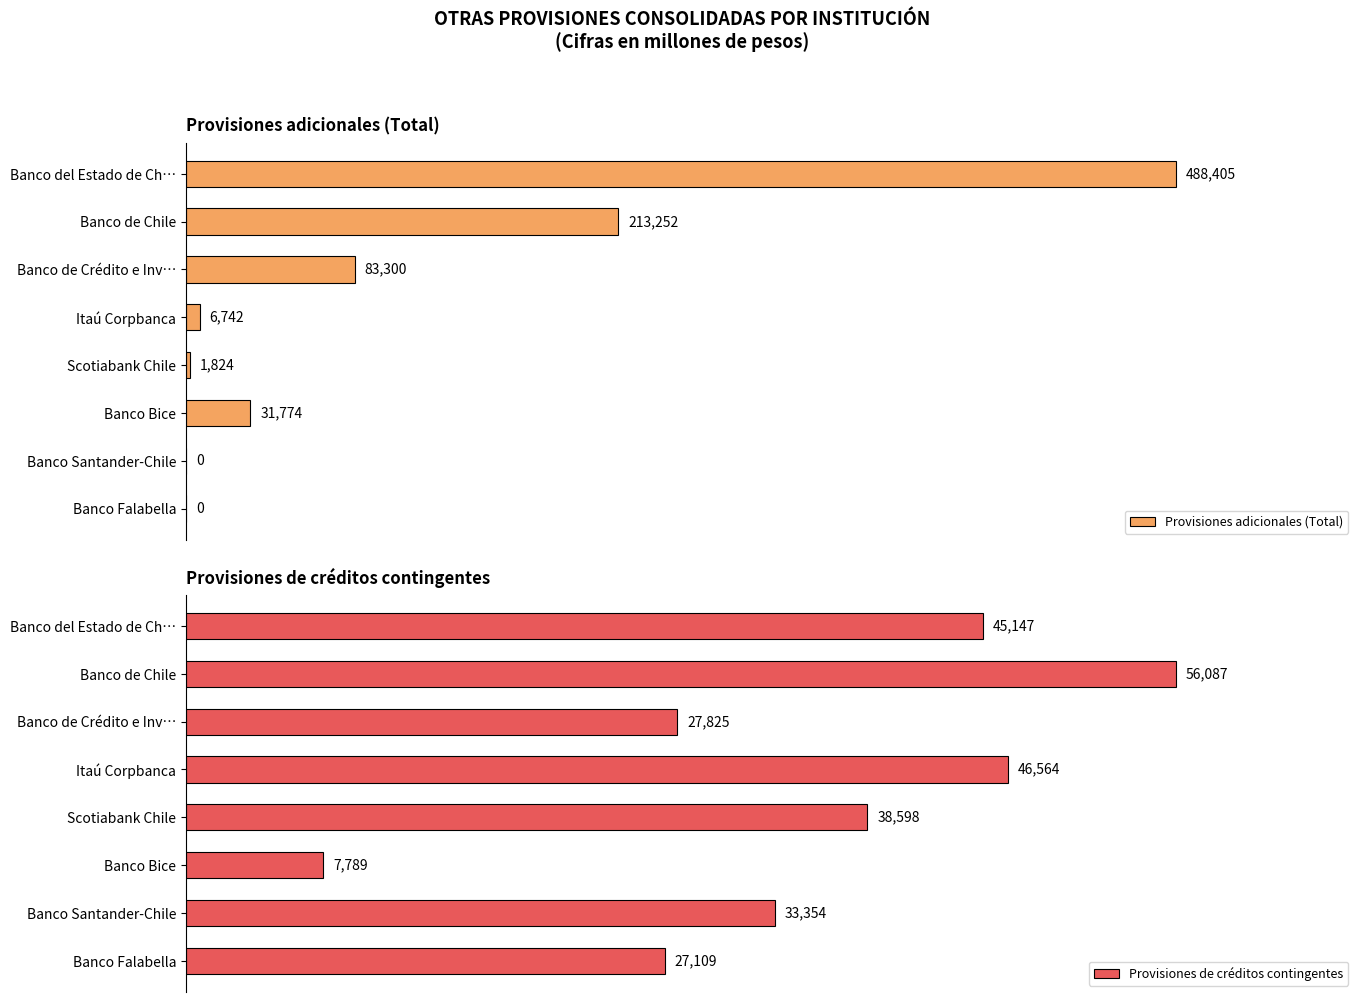

Which category has the highest value in the Provisiones adicionales (Total) series?

Banco del Estado de Ch…